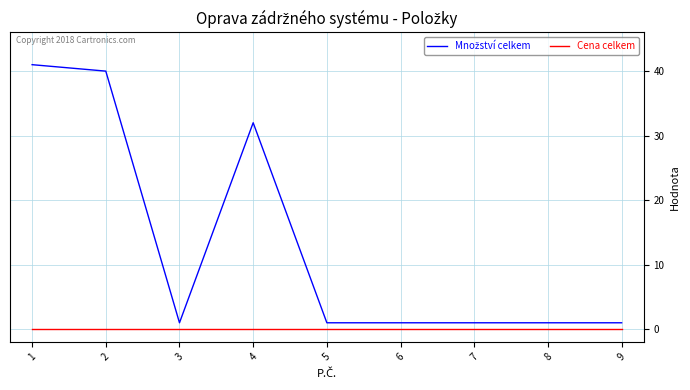

True or false: Cena celkem has a value of 0 at 6.

True